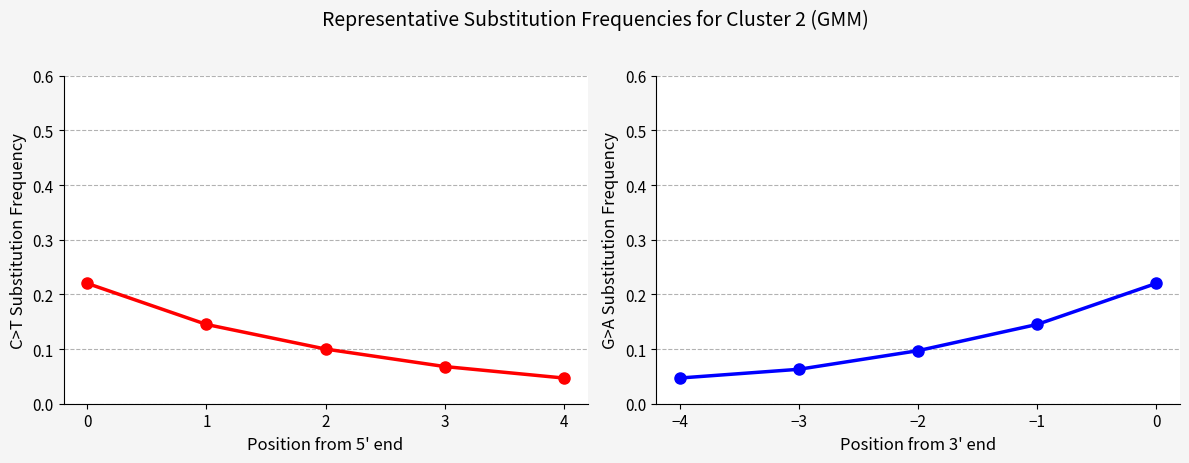

What is the value of the C>T point at the 1st from the left?

0.2